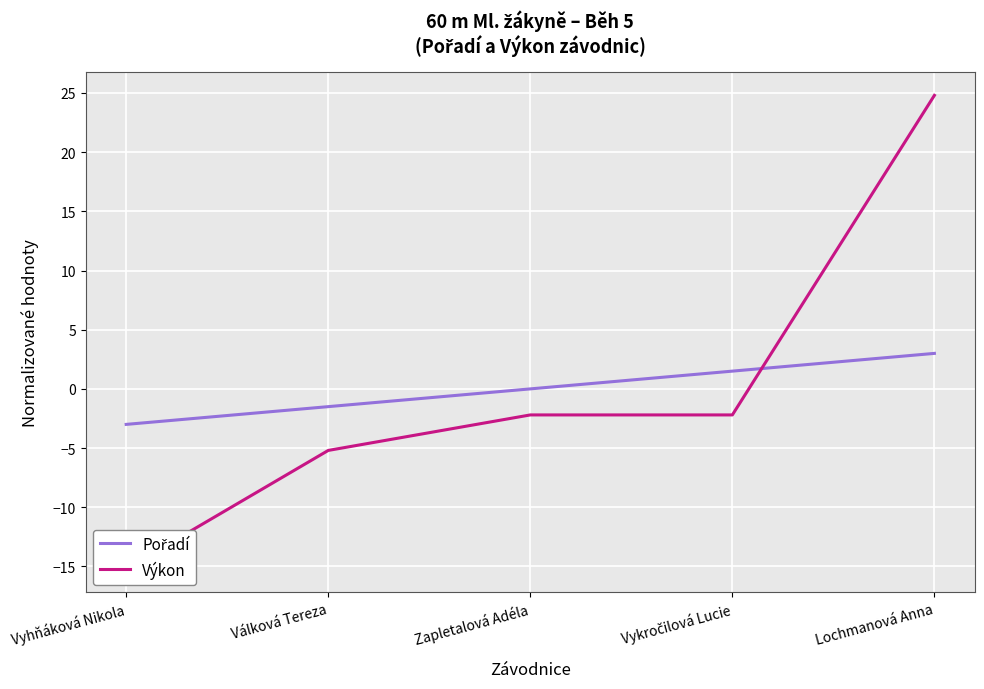

Rank the series by their average value, from lowest to highest.

Výkon, Pořadí